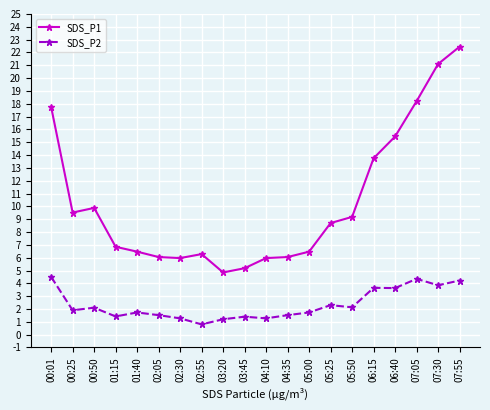

At which label is SDS_P1 closest to 13?

06:15